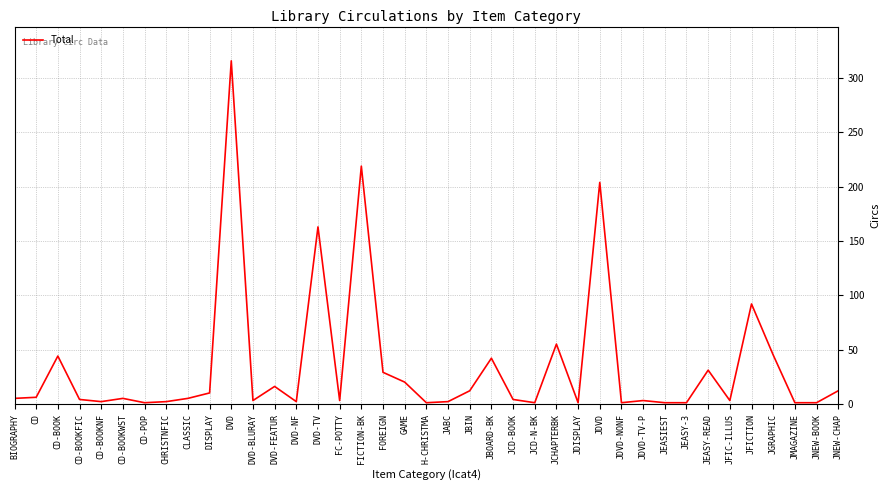

Count the number of categories in the chart.

39